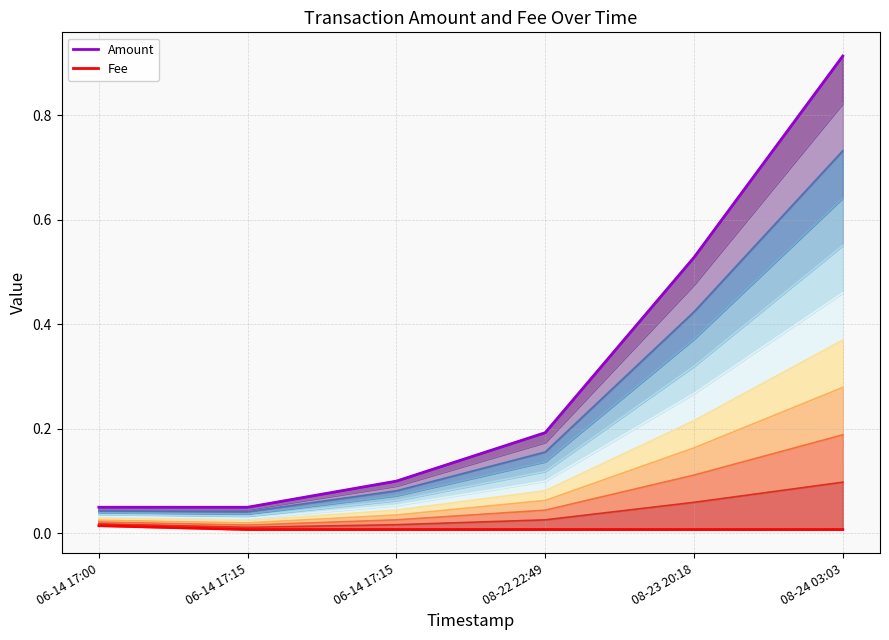

At which label is Amount (top) closest to 0?

06-14 17:00